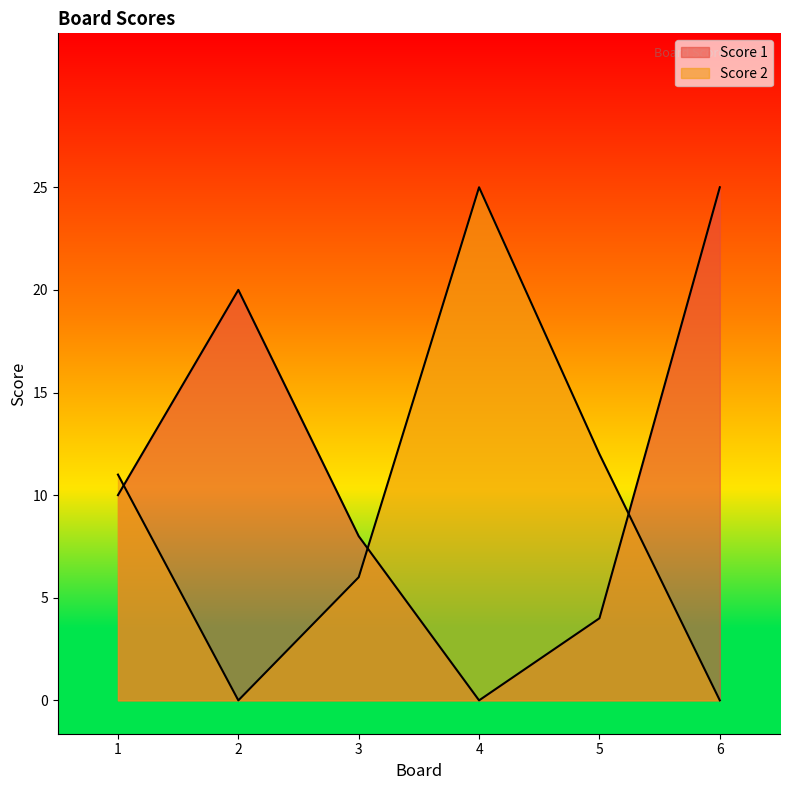

Rank the categories by Score 2 value from lowest to highest.

2, 6, 3, 1, 5, 4